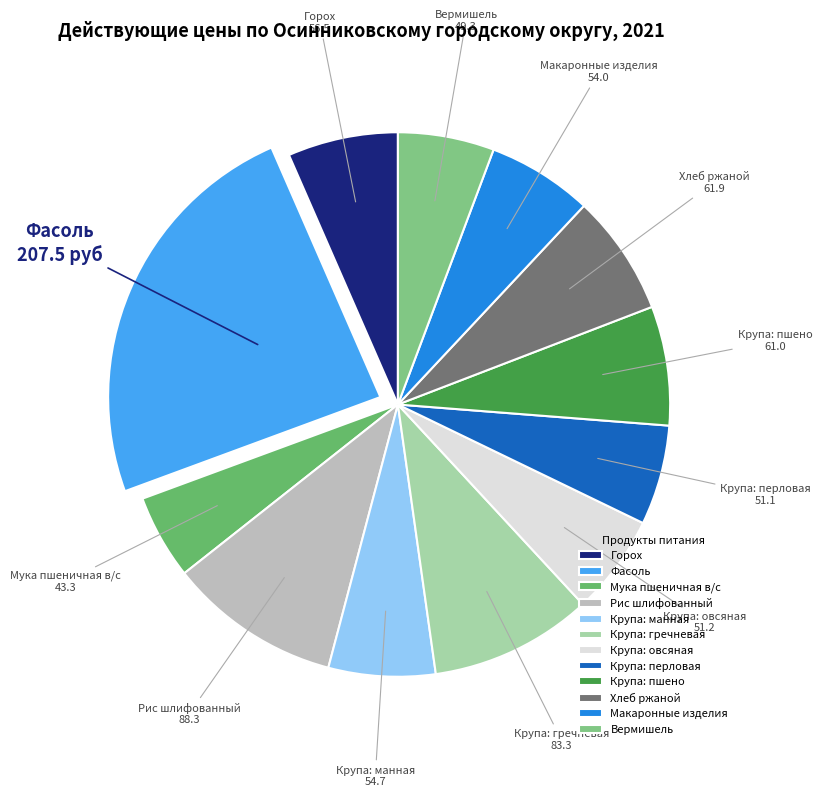

Approximately how many times larger is the value at Крупа: овсяная compared to Рис шлифованный?

0.6